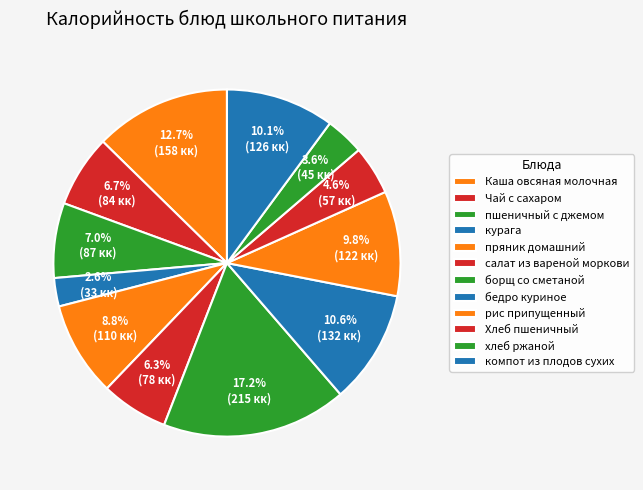

How many segments does this pie chart have?

12